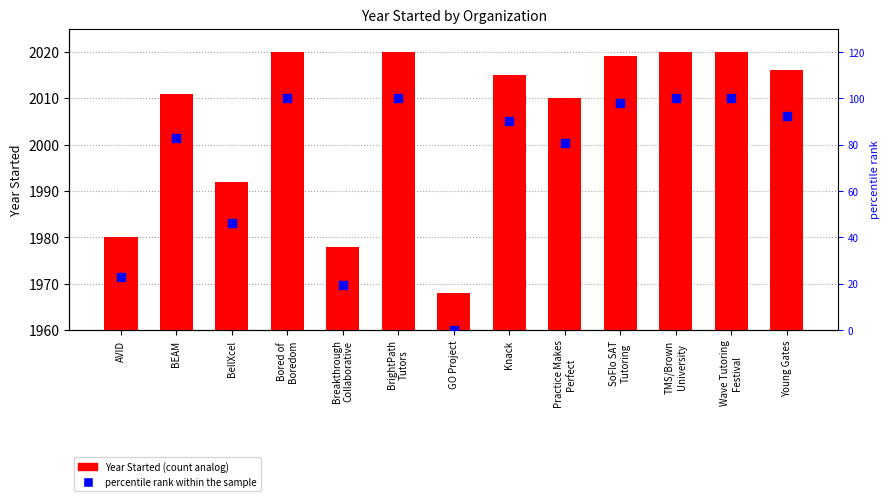

Which series reaches the maximum Y coordinate?

Year Started